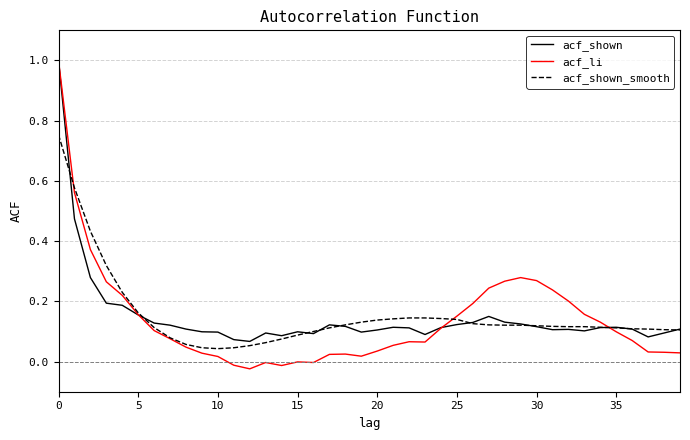

What is the greatest value displayed?

1.0